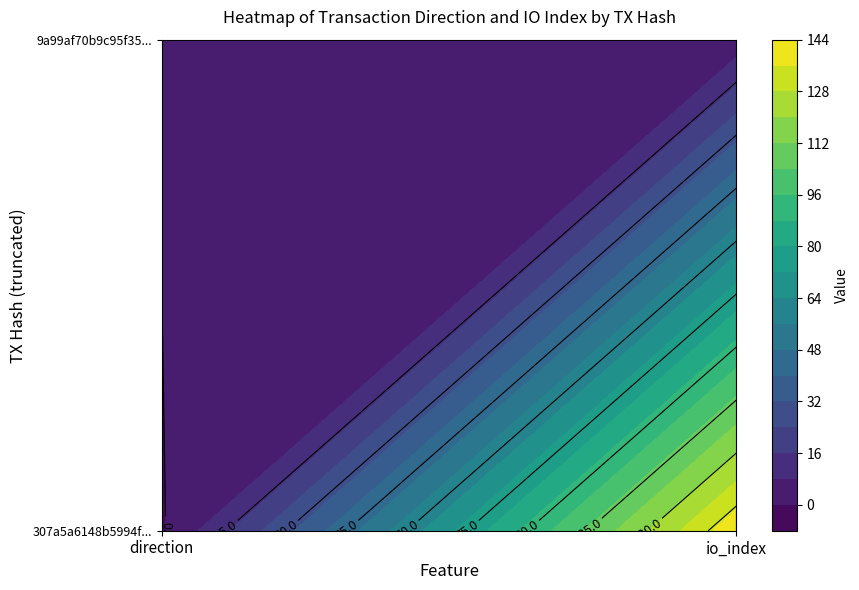

Which series has the largest range (max minus min)?

307a5a6148b5994fbf63c92488501277f770bc1